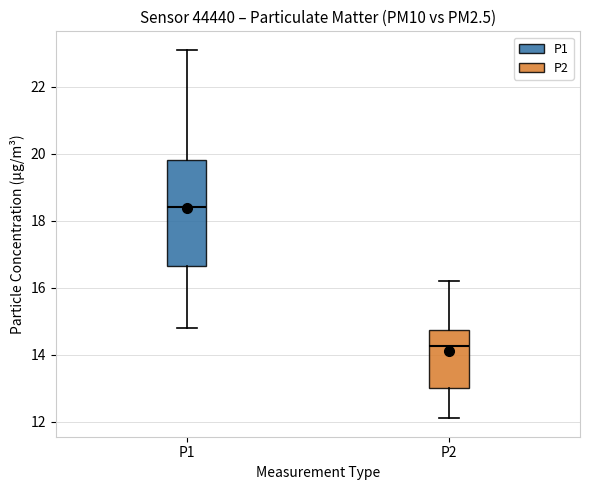

Reading left to right, transcribe this box plot: for each box, give where its median line is, the range the box spans, and where its two whiskers end, as read against the y-axis. The values are not printed on the chart, so give them approximately, as read against the axis.

P1: median 18.4, box 16.6 to 19.8, whiskers 14.8 to 23.2
P2: median 14.2, box 13.0 to 14.8, whiskers 12.2 to 16.2